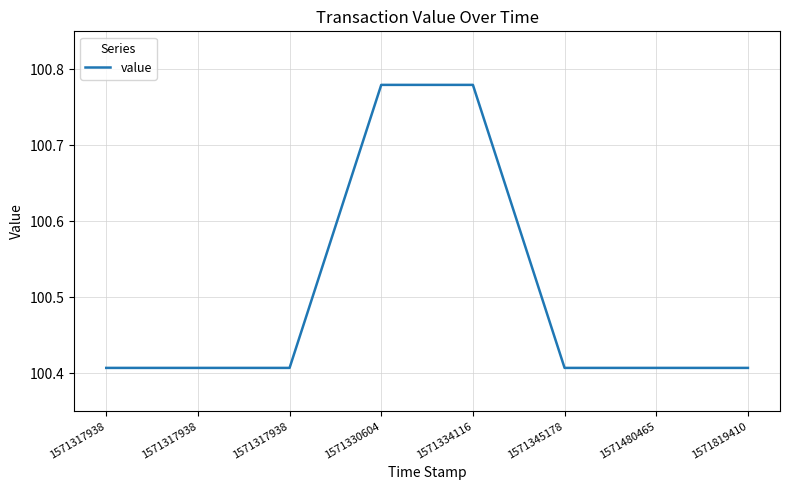

At which label is the value closest to 100?

1571317938